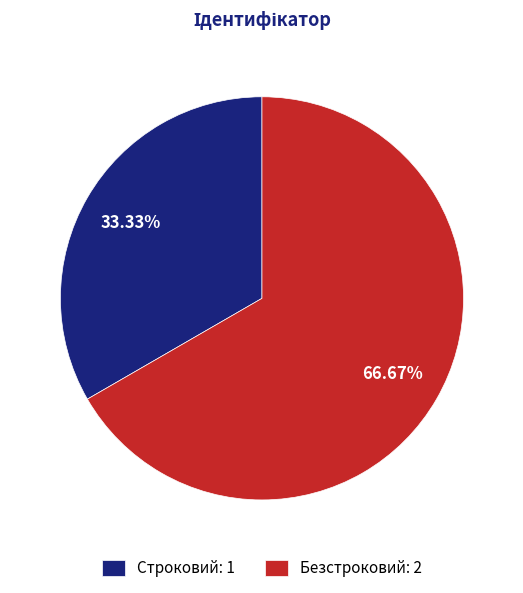

What is the ratio of the value at Безстроковий to the value at Строковий?

2.0